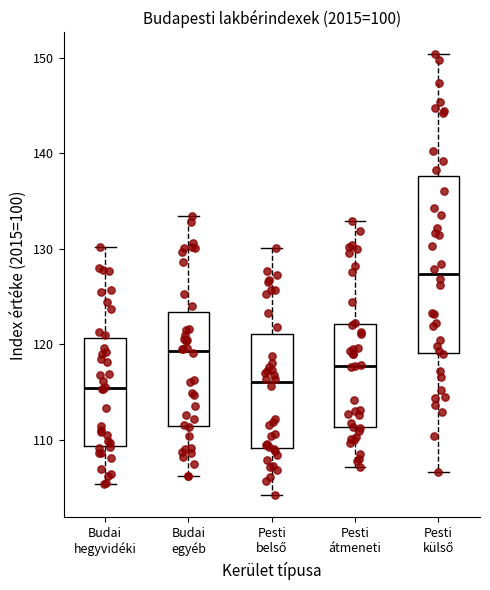

Reading left to right, transcribe this box plot: for each box, give where its median line is, the range the box spans, and where its two whiskers end, as read against the y-axis. The values are not printed on the chart, so give them approximately, as read against the axis.

Budai hegyvidéki: median 115, box 109 to 121, whiskers 105 to 130
Budai egyéb: median 119, box 111 to 123, whiskers 106 to 133
Pesti belső: median 116, box 109 to 121, whiskers 104 to 130
Pesti átmeneti: median 118, box 111 to 122, whiskers 107 to 133
Pesti külső: median 127, box 119 to 138, whiskers 107 to 150